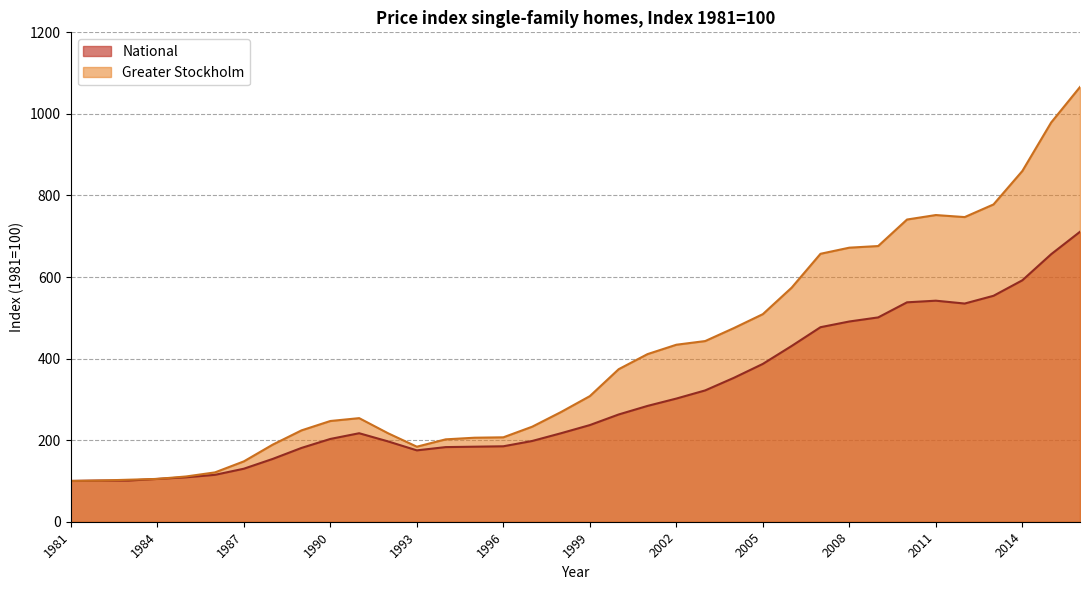

What is the value of the Greater Stockholm point at the 19th from the left?

308